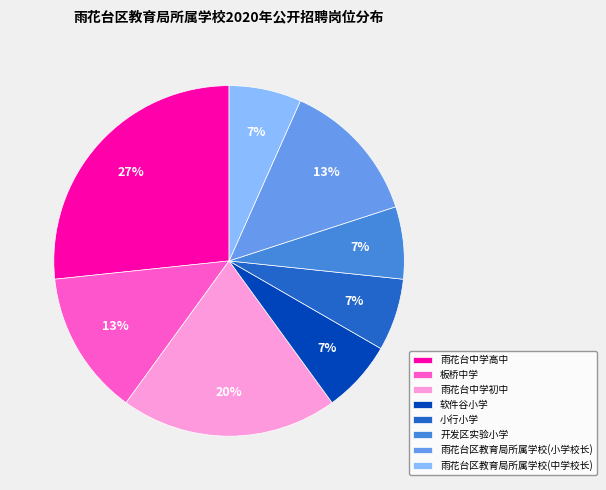

What is the largest slice in the pie chart?

雨花台中学高中